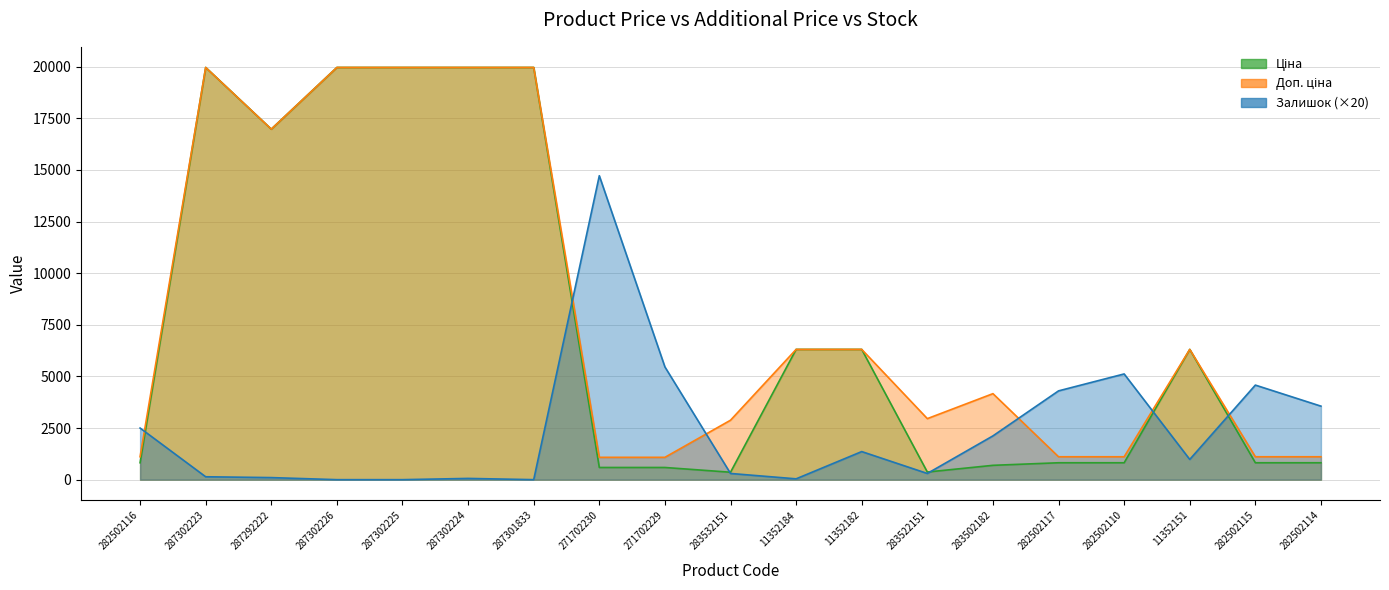

Between 282502116 and 287302223, which series saw the biggest shift?

Ціна